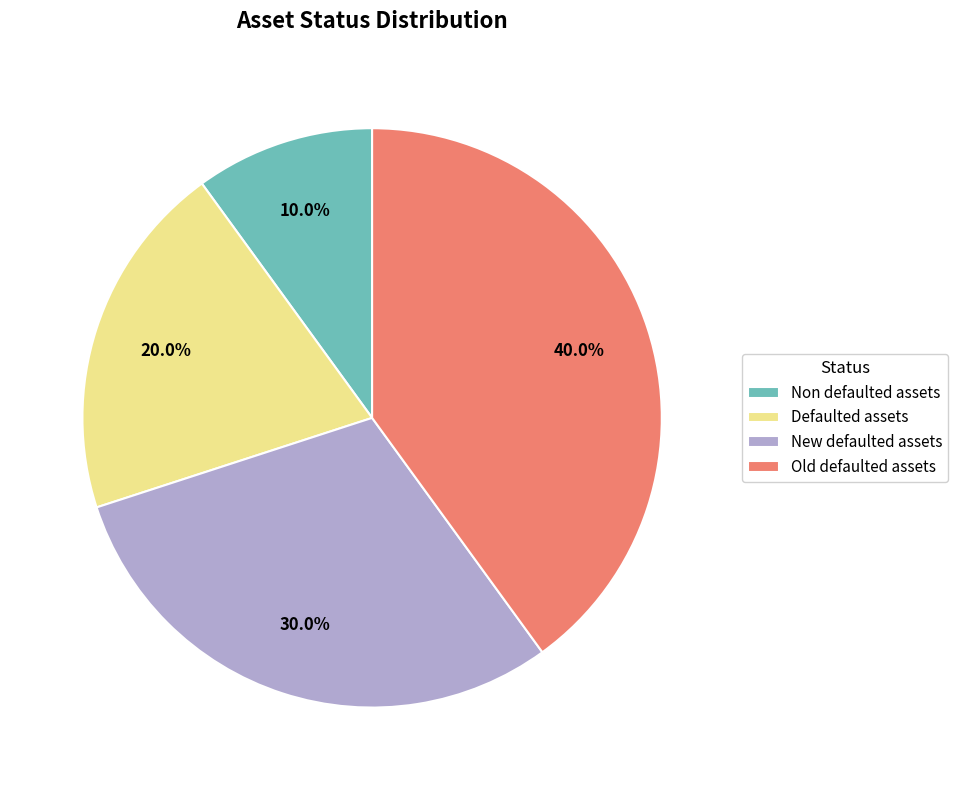

How many slices are in this pie chart?

4